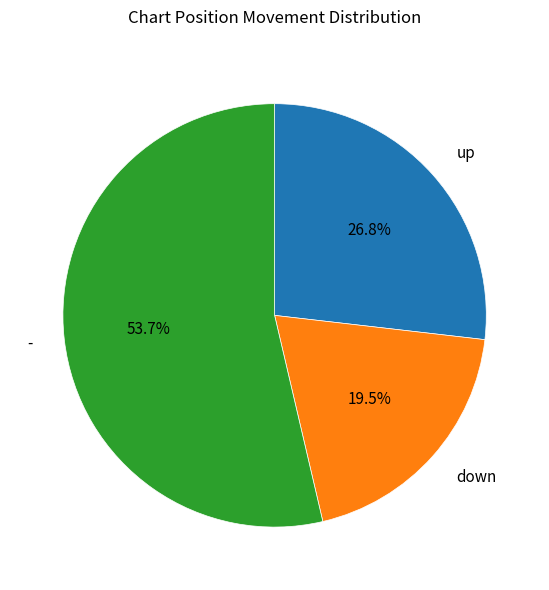

True or false: up accounts for 27% of the total.

True